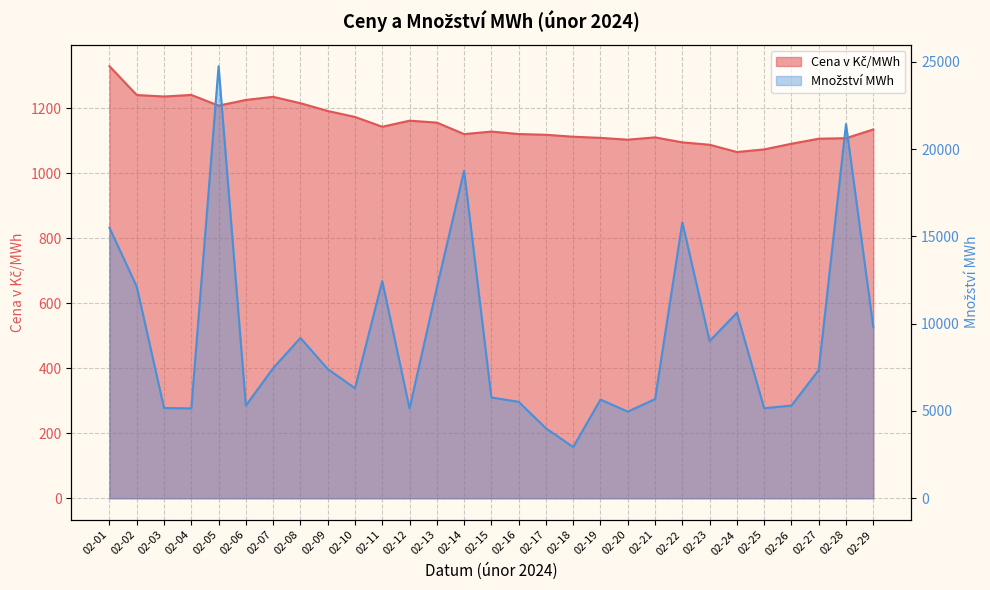

At which category does Cena v Kč/MWh reach its first local peak?

02-04